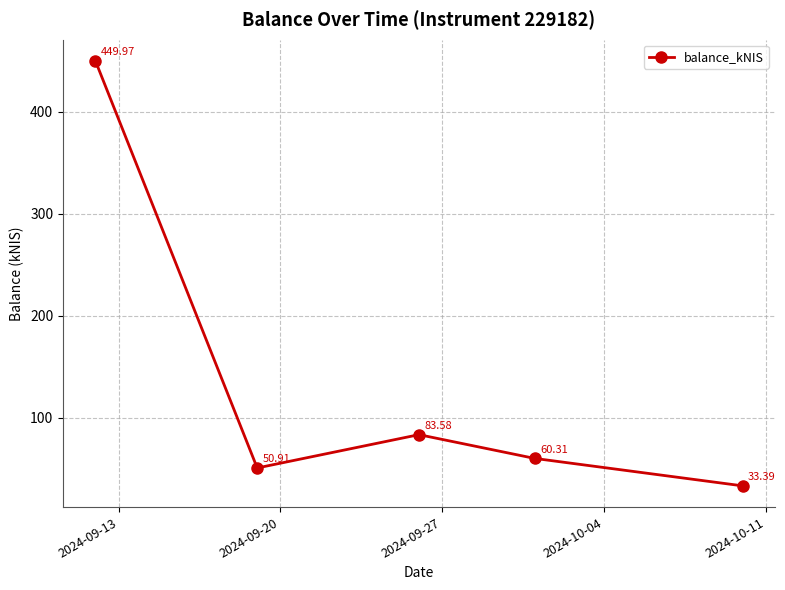

What is the sum of all values?

678.2